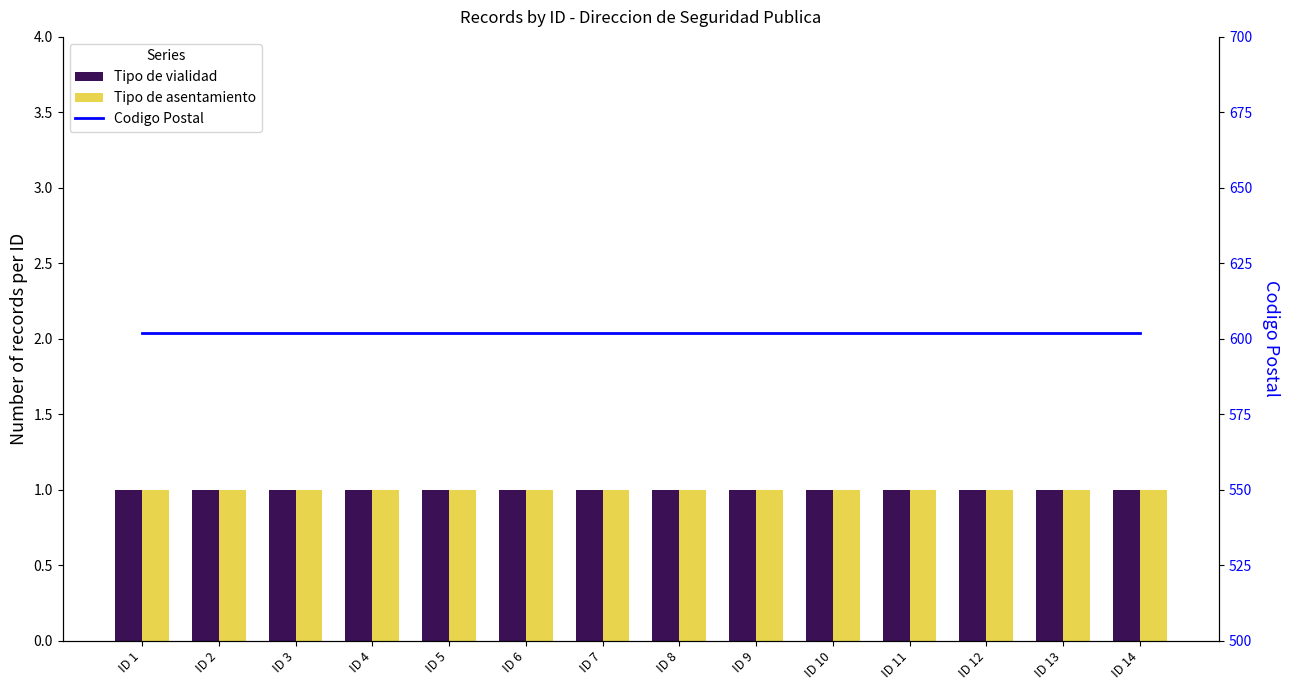

At which label is Codigo Postal closest to 602?

ID 1